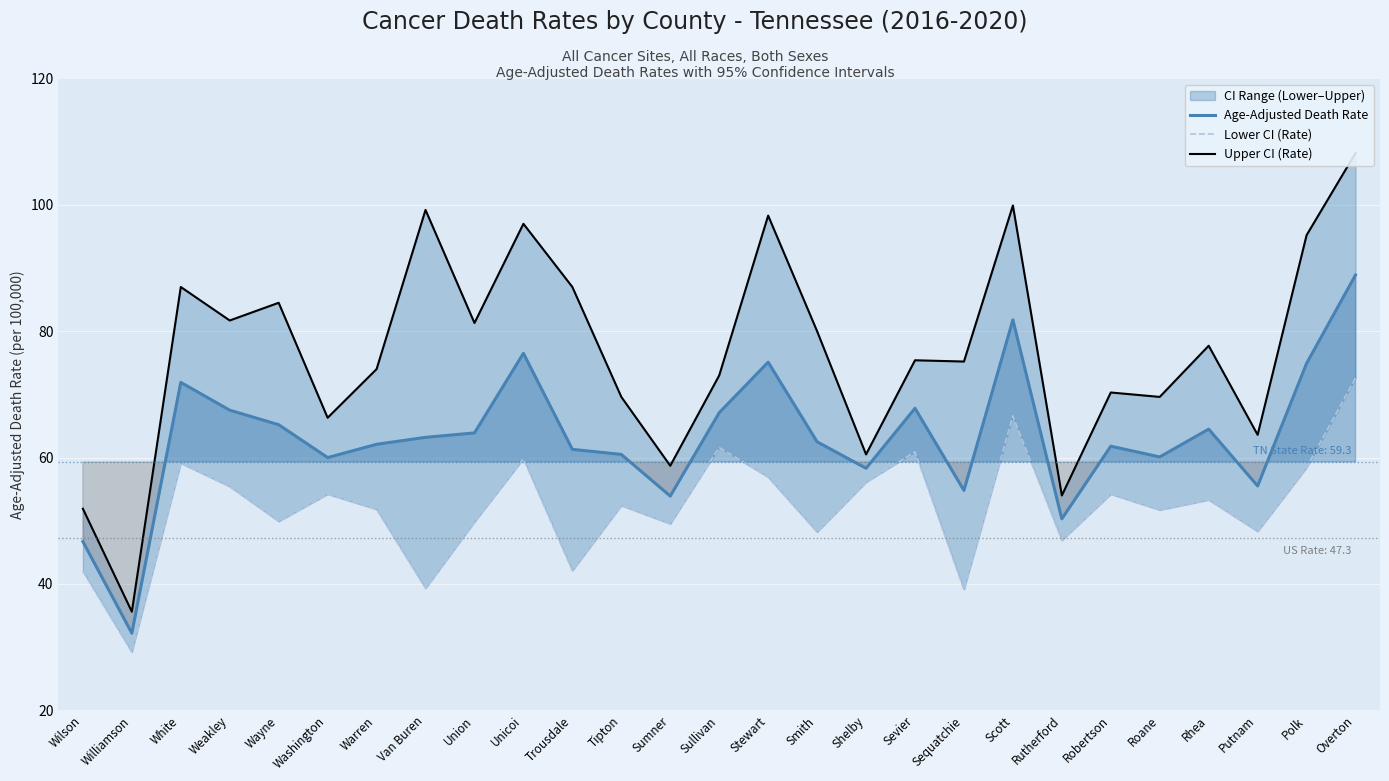

True or false: Upper CI (Rate) has a value of 63.6 at Putnam.

True